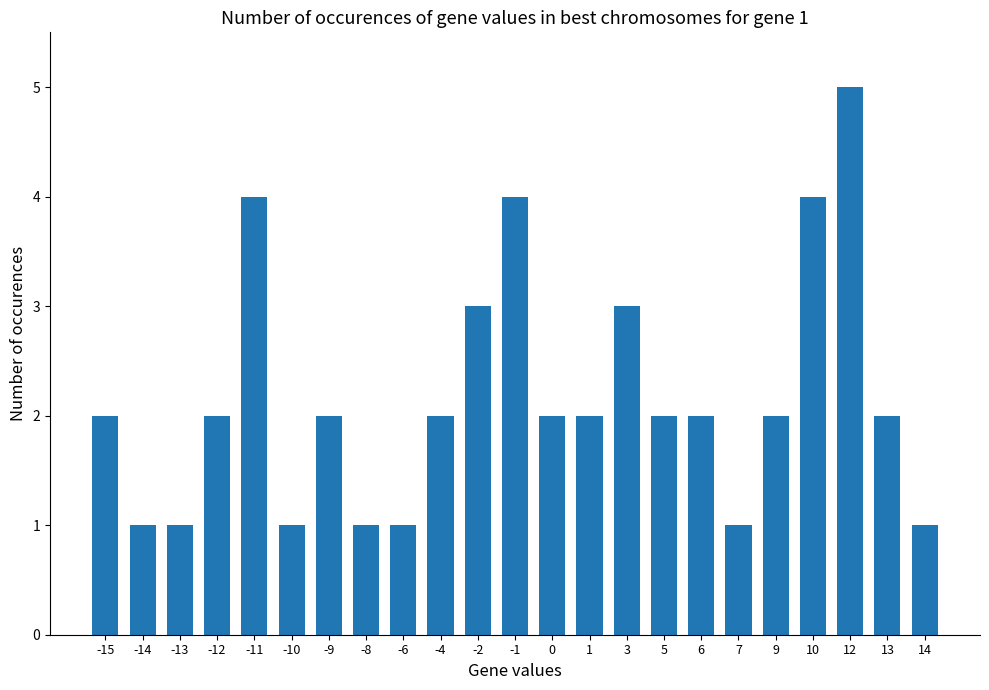

Which category has the highest value across all series?

12